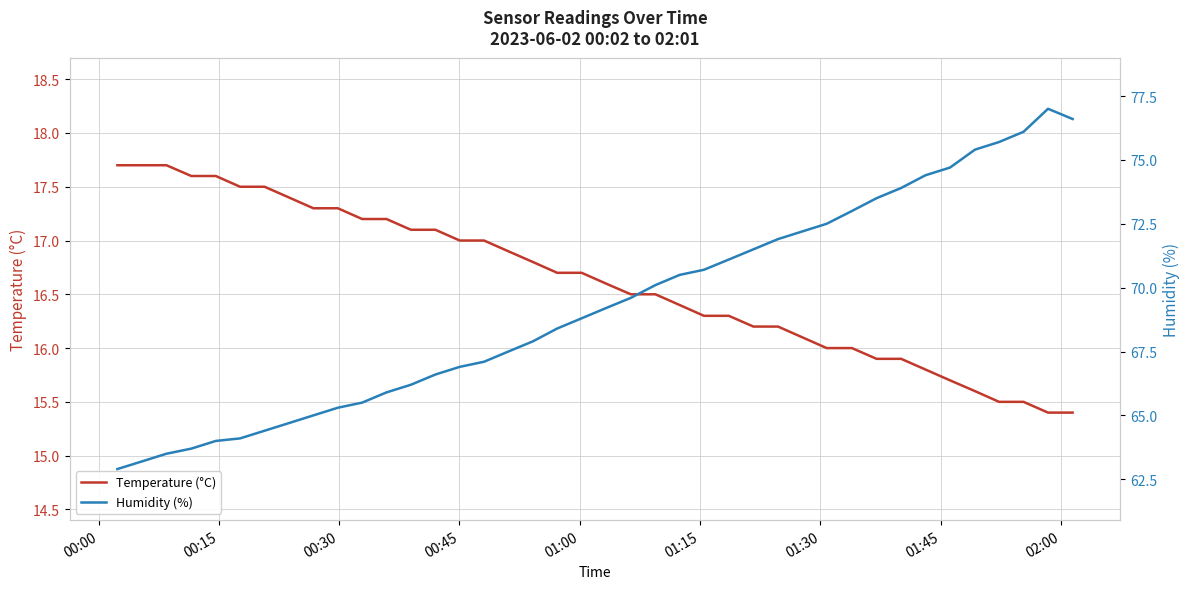

What is the highest value of the Temperature (°C) series?

17.7